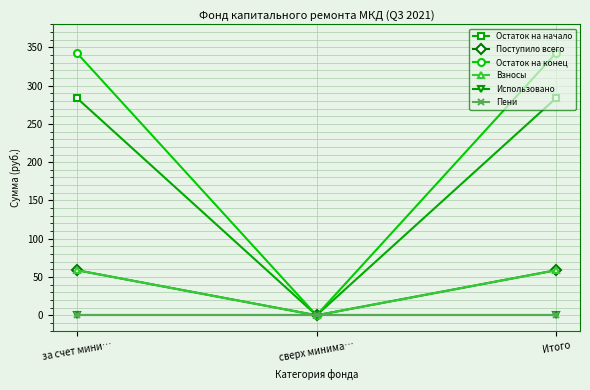

What is the label of the 1st point from the left?

за счет мини…